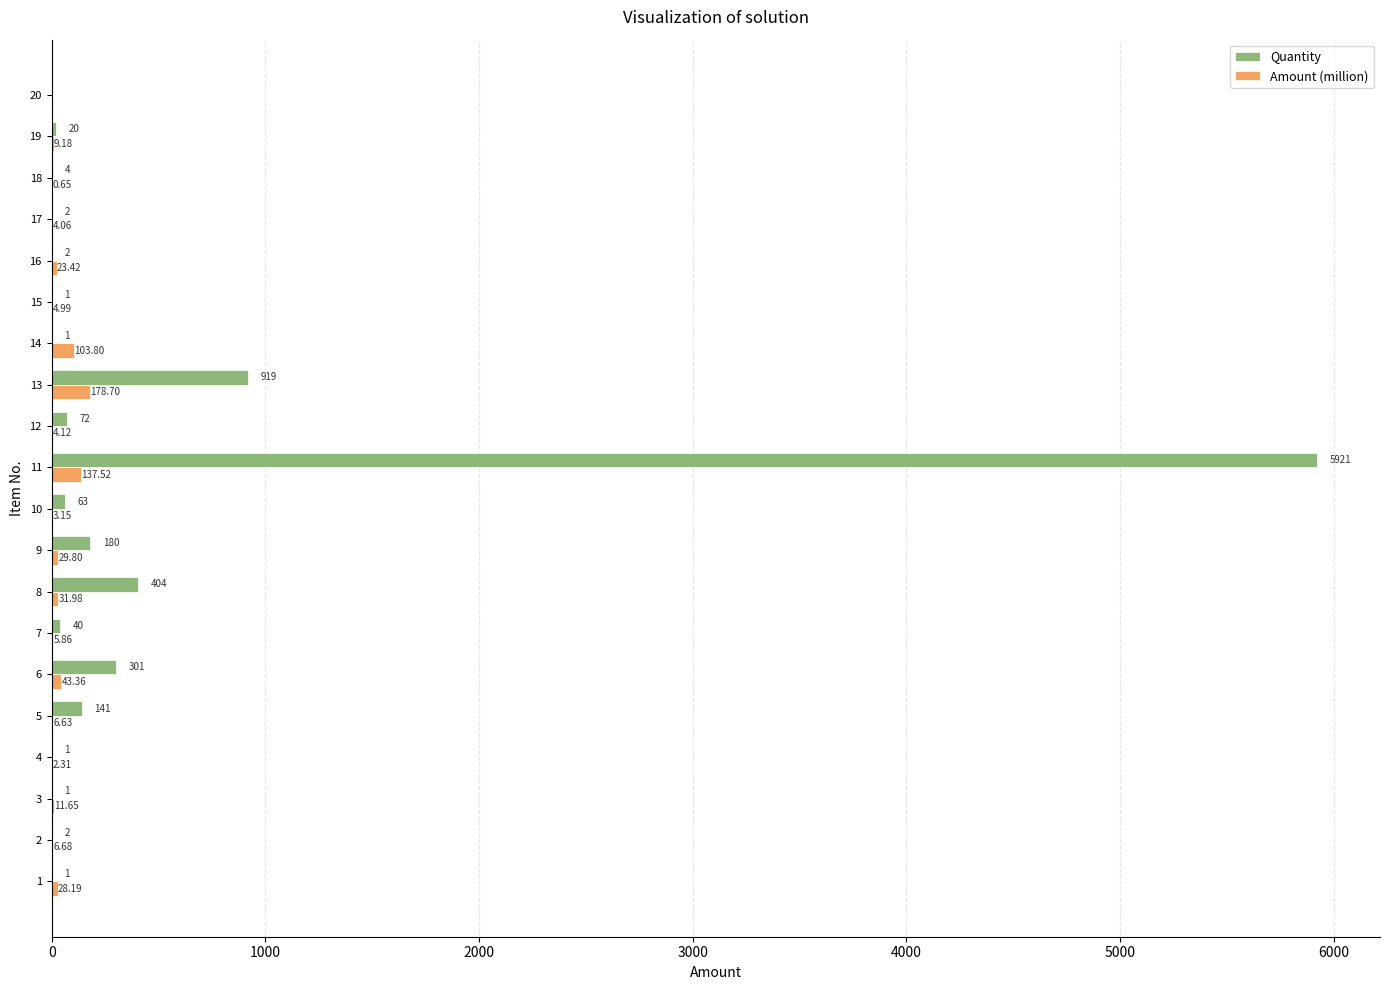

Which series has the largest total across all categories?

Quantity